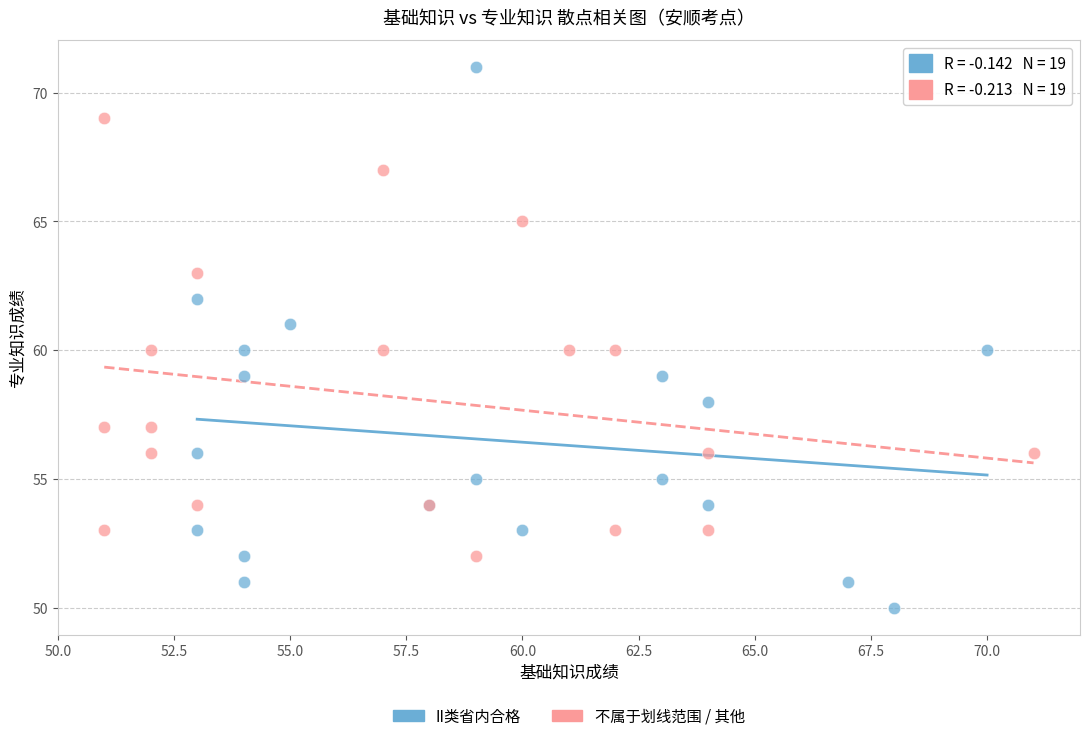

Which series reaches the maximum Y coordinate?

II类省内合格